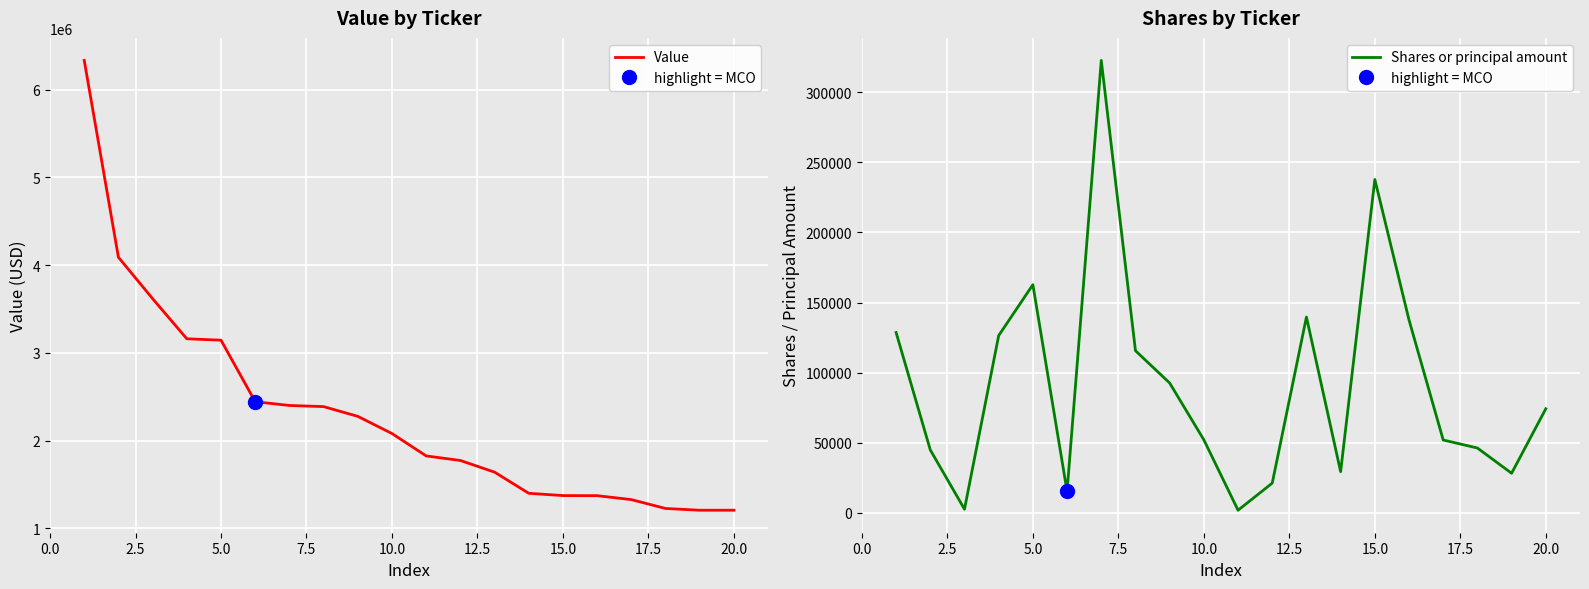

What is the lowest value of the Value series?

1207000